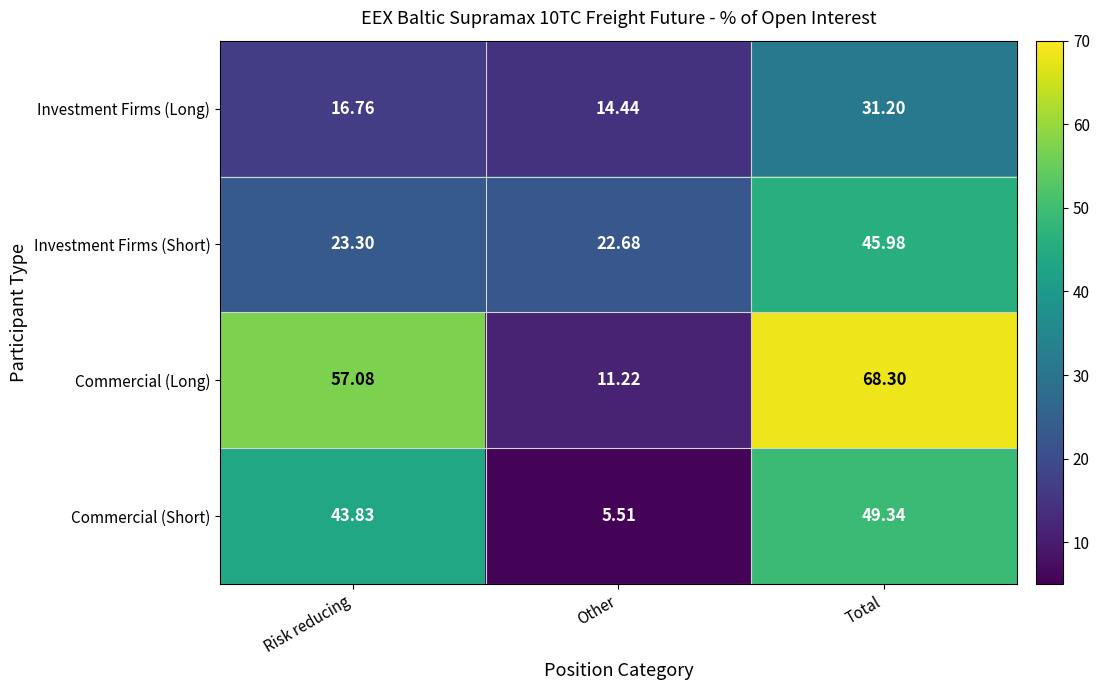

What is the minimum value shown in the chart?

5.5